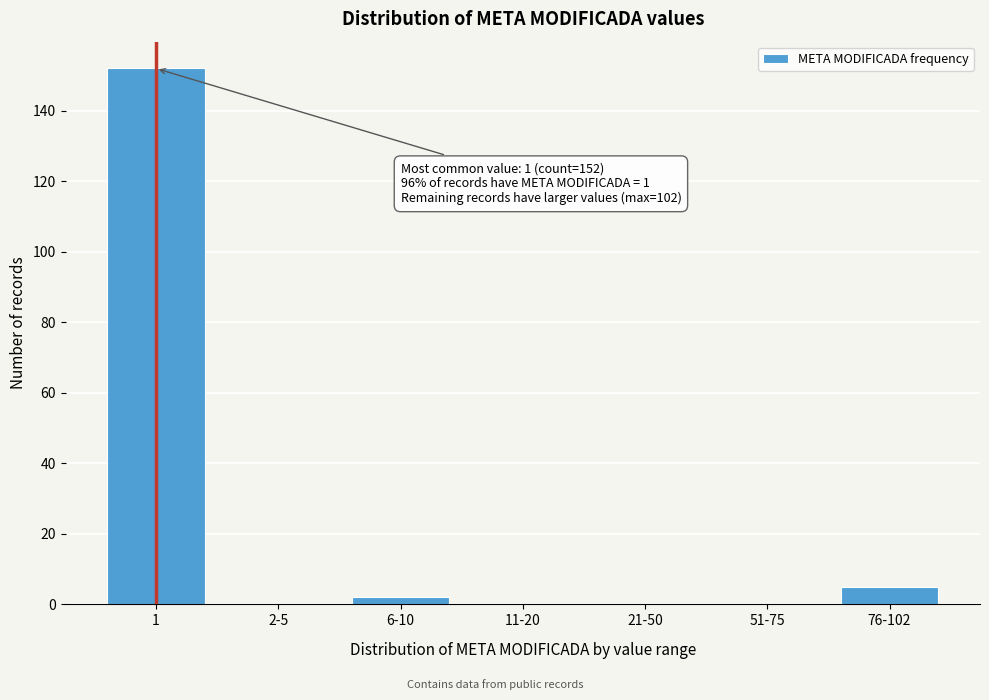

Reading right to left, list all the values displayed in this chart.

76-102=5	51-75=0	21-50=0	11-20=0	6-10=2	2-5=0	1=152